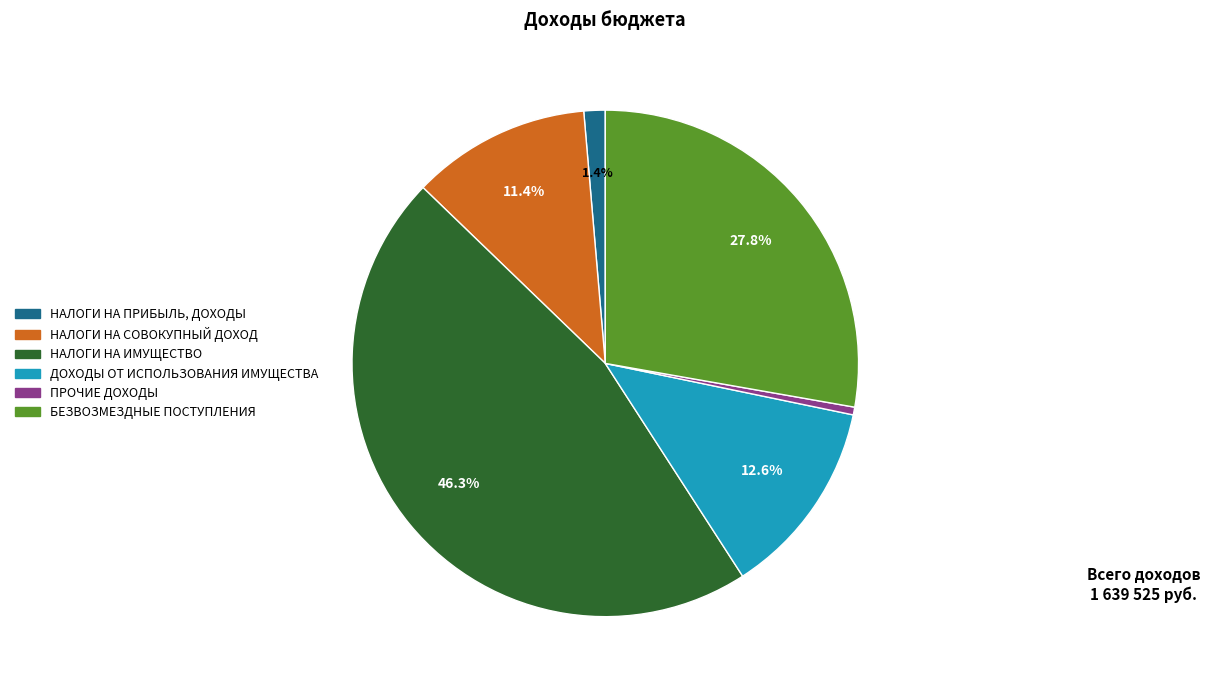

To the nearest percent, what portion does НАЛОГИ НА ПРИБЫЛЬ, ДОХОДЫ represent?

1%